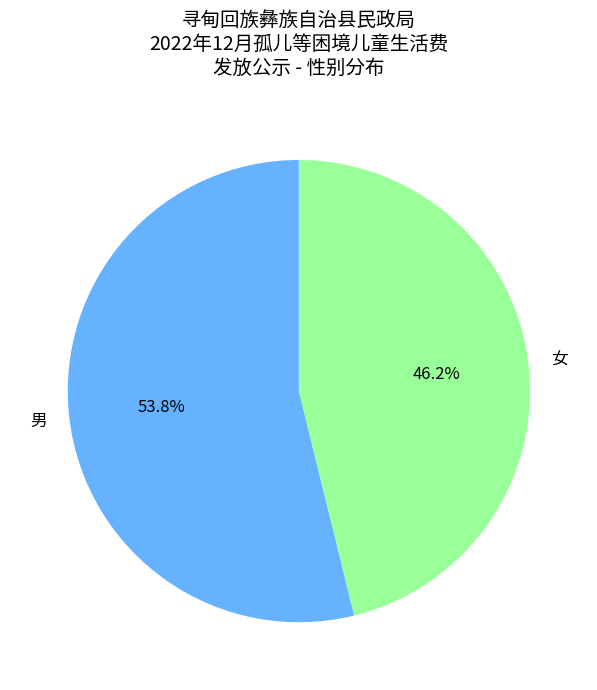

How much of the chart is everything except 男?

46.2%